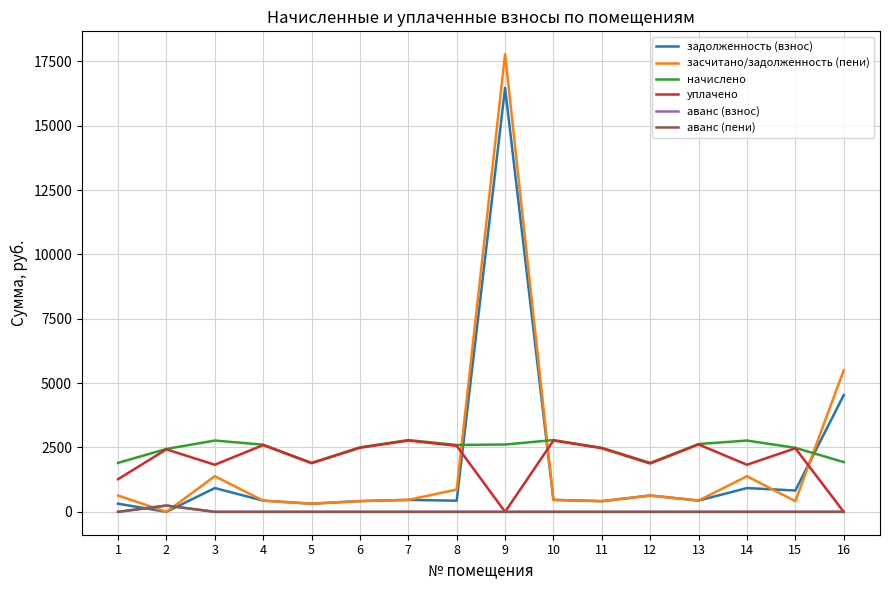

At which category is the sum across all series the highest?

9